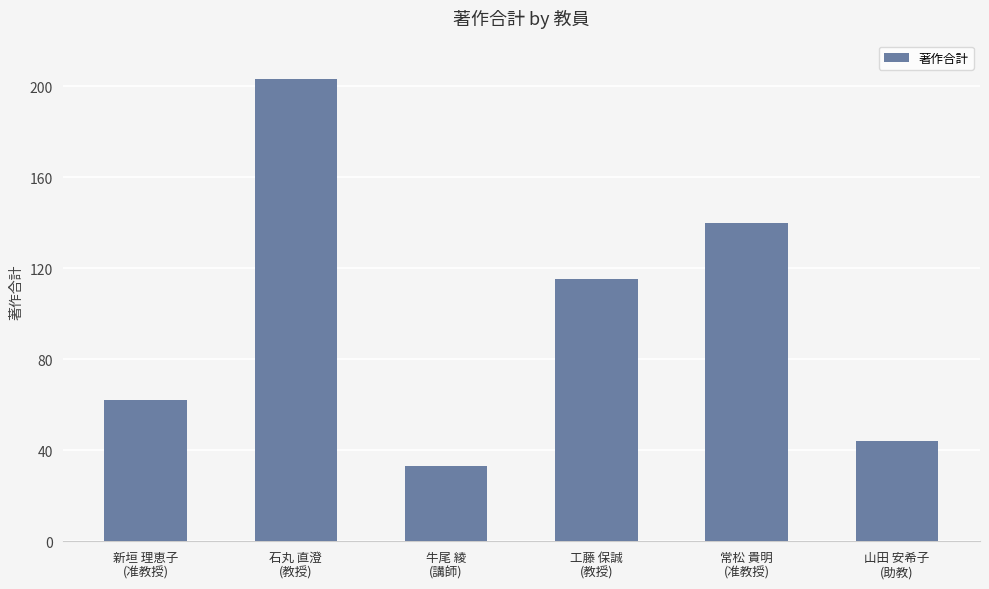

What is the label of the 2nd bar from the right?

常松 貴明
(准教授)